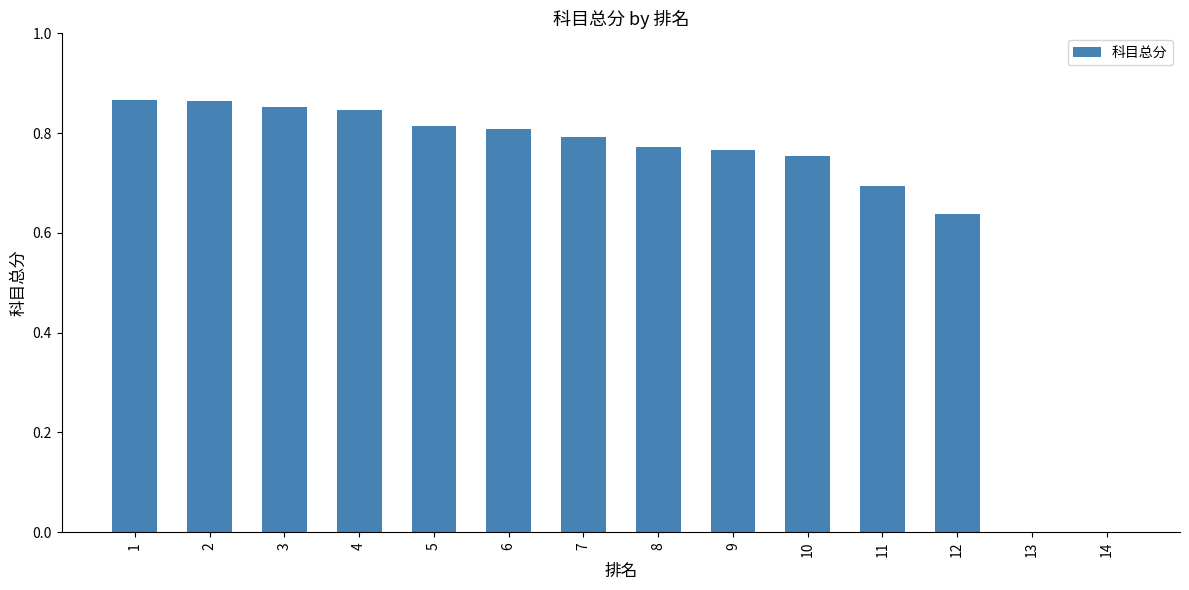

What is the sum of all values?

9.5